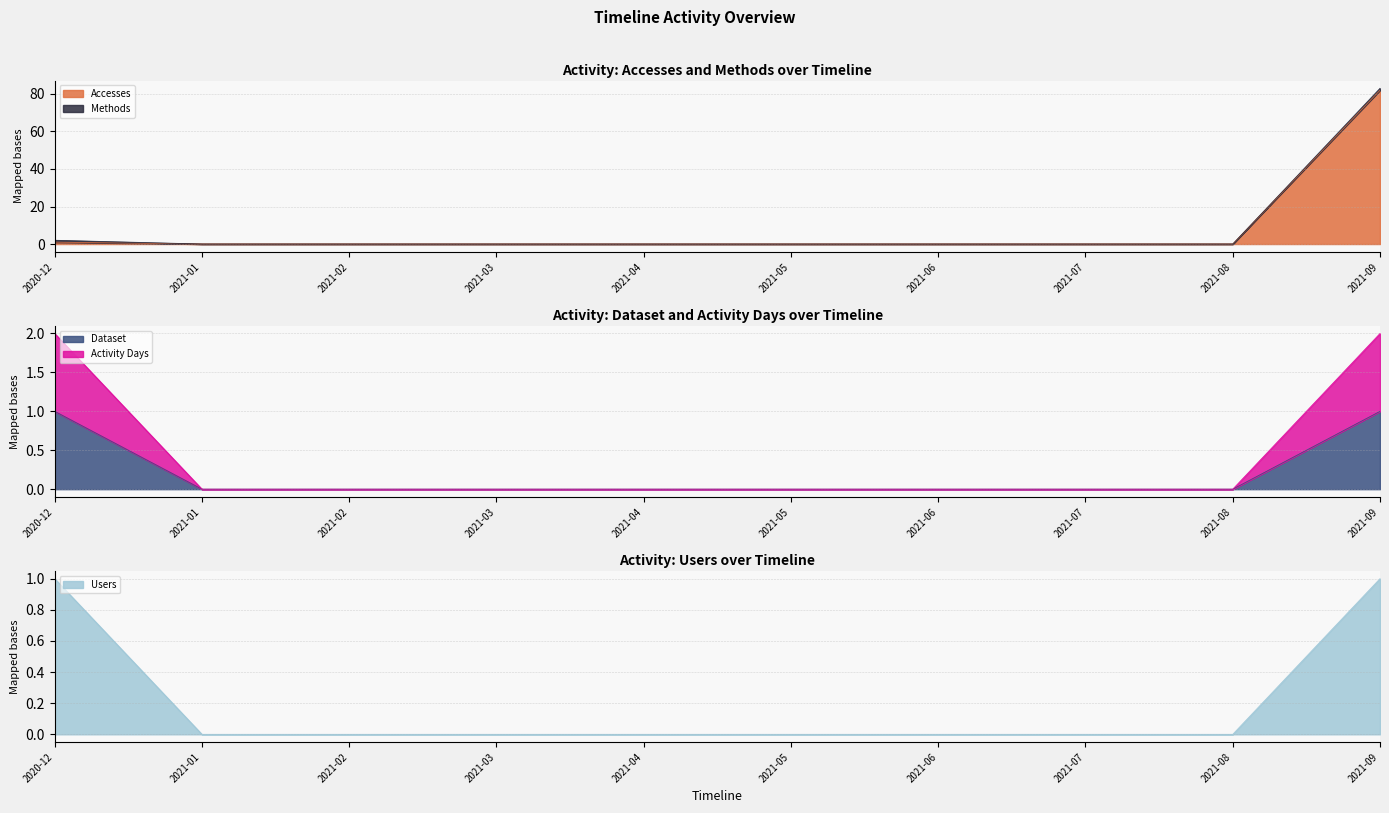

What is the maximum value for Accesses?

82